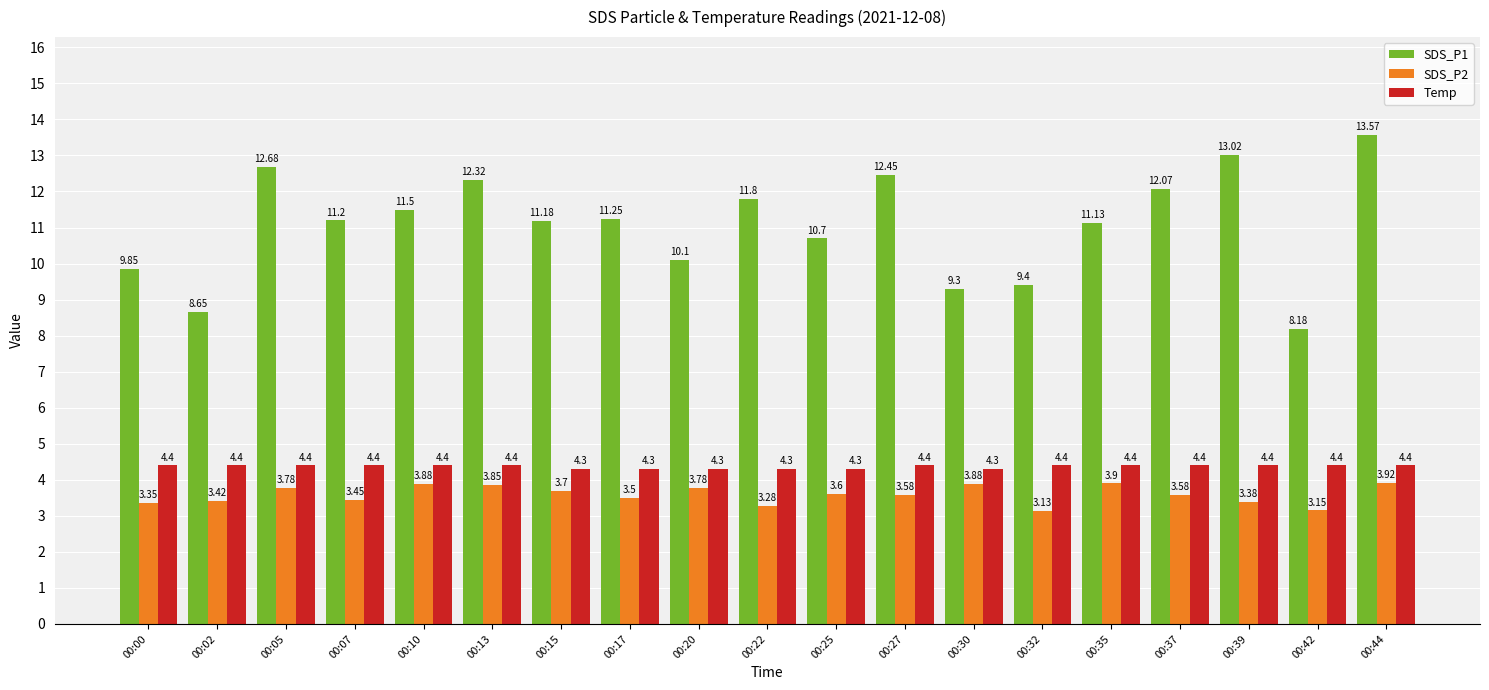

What is the total value across all series at 00:37?

20.1